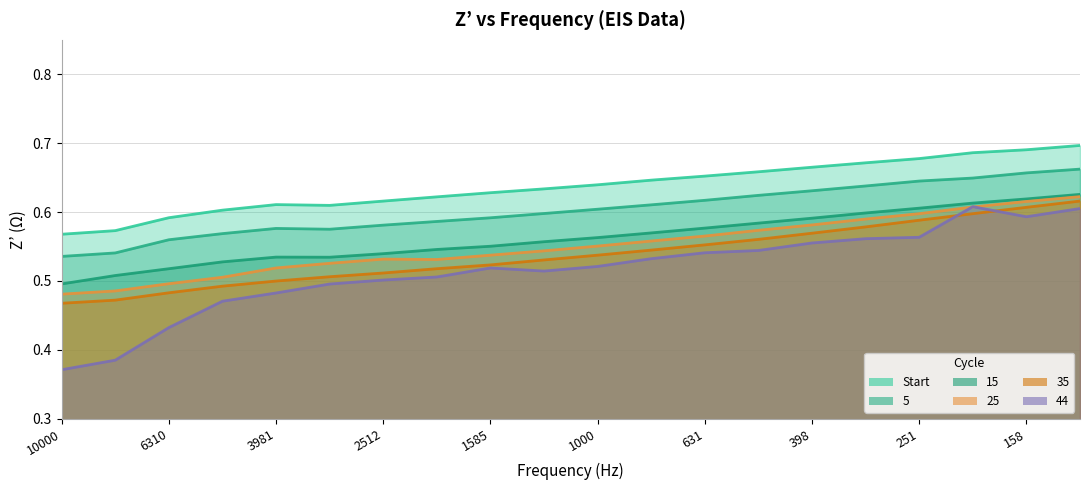

How many data points does each series have?

20